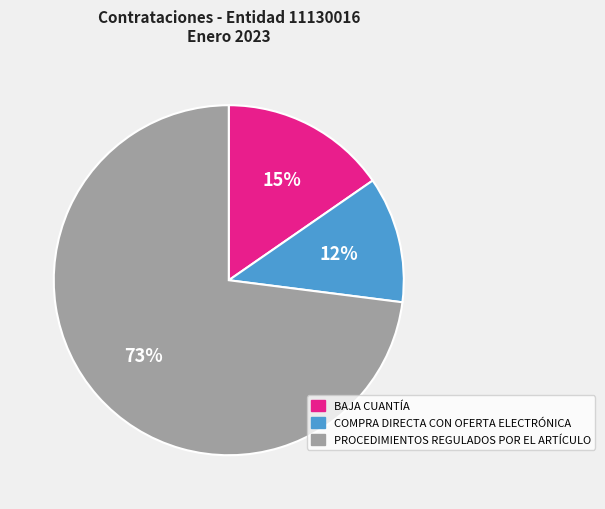

Do COMPRA DIRECTA CON OFERTA ELECTRÓNICA and PROCEDIMIENTOS REGULADOS POR EL ARTÍCULO together represent more than half of the pie?

Yes